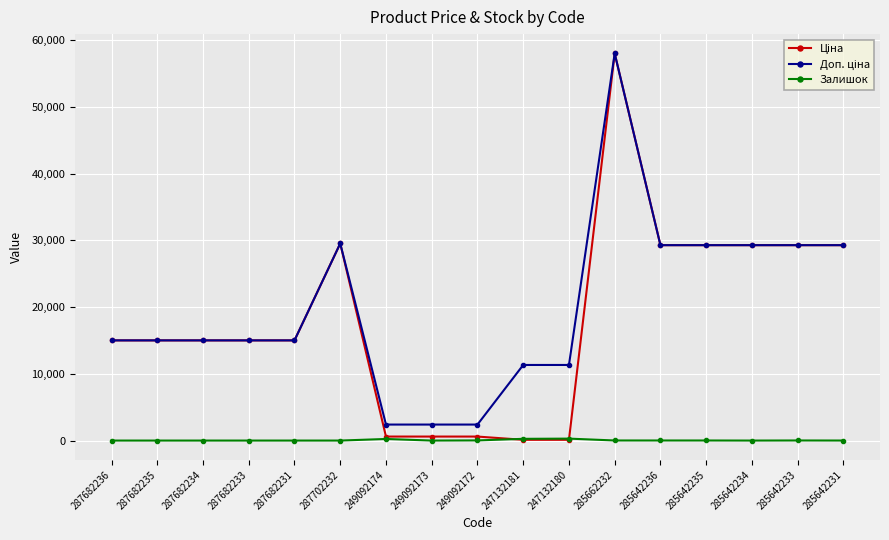

Which label corresponds to the largest value in the chart?

285662232